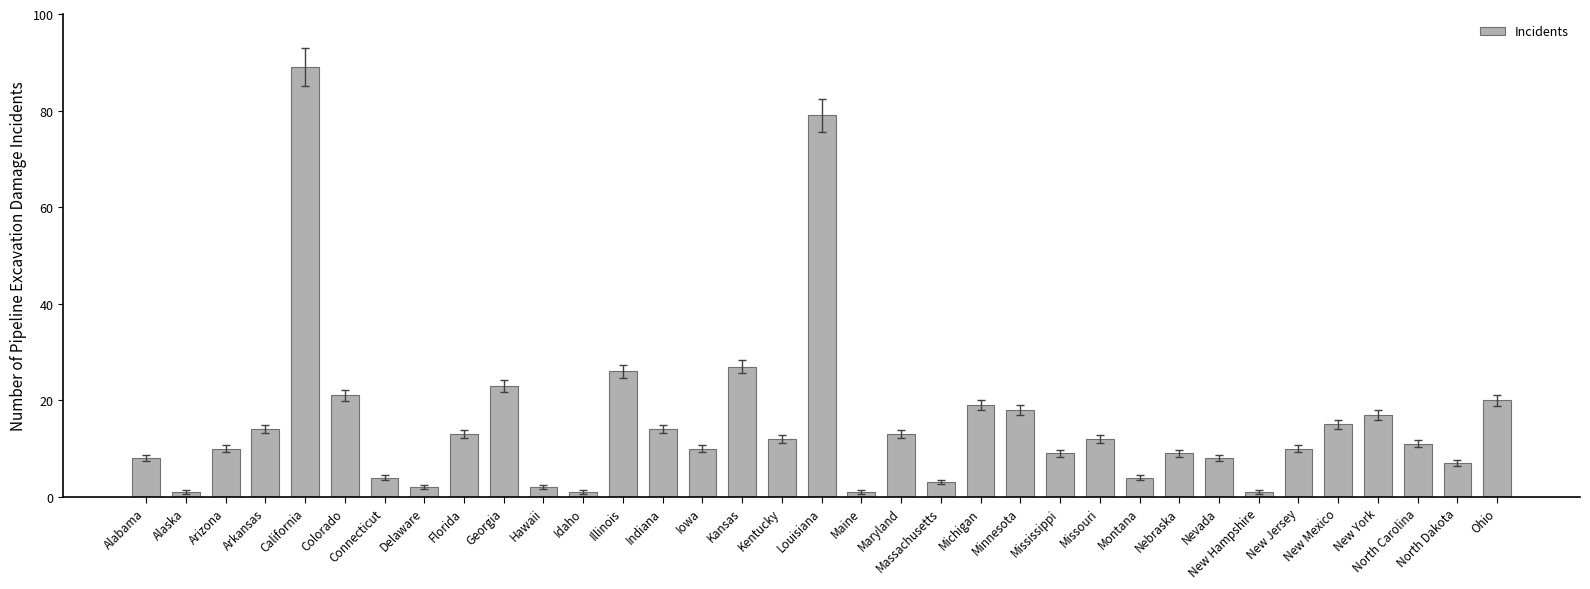

Reading left to right, list all the values displayed in this chart.

8	1	10	14	89	21	4	2	13	23	2	1	26	14	10	27	12	79	1	13	3	19	18	9	12	4	9	8	1	10	15	17	11	7	20